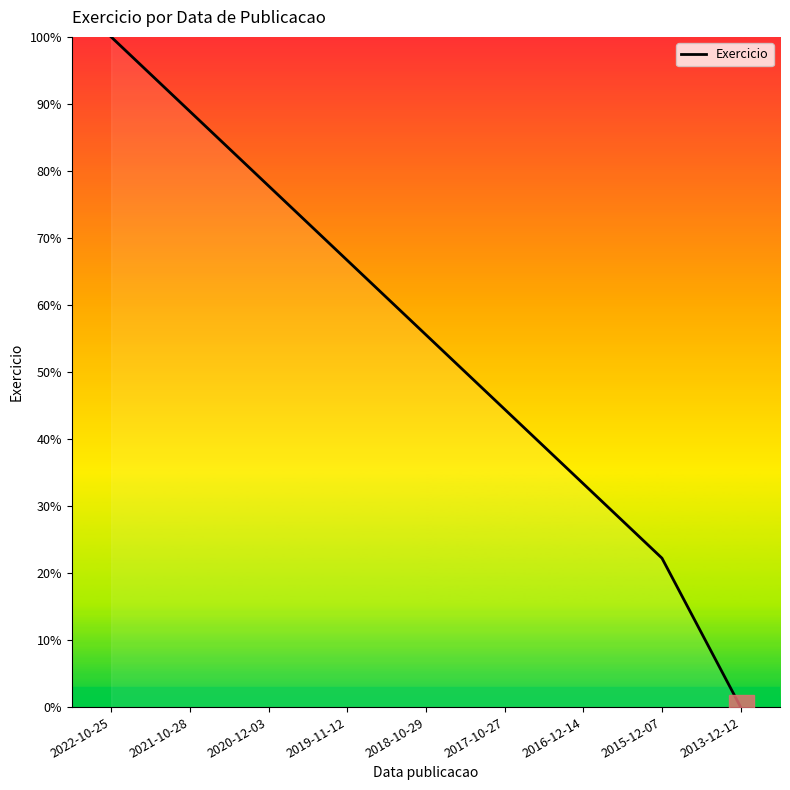

Is it true that the value at 2021-10-28 is 88.9?

True